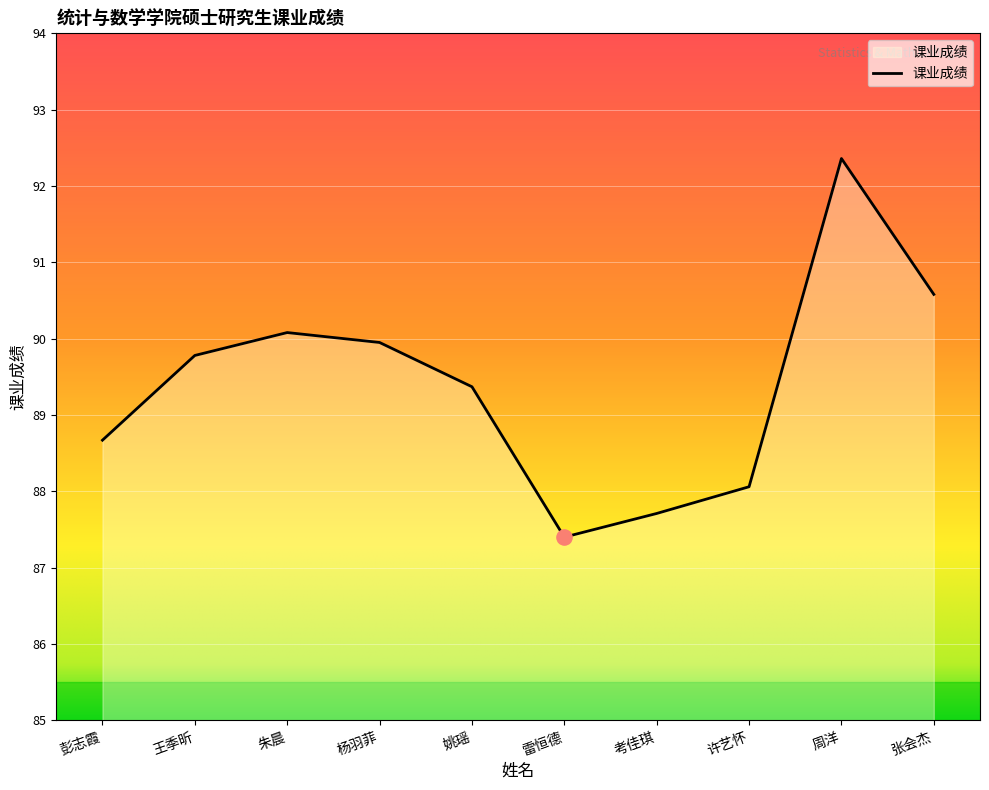

What is the change in value from 杨羽菲 to 姚瑶?

-0.6